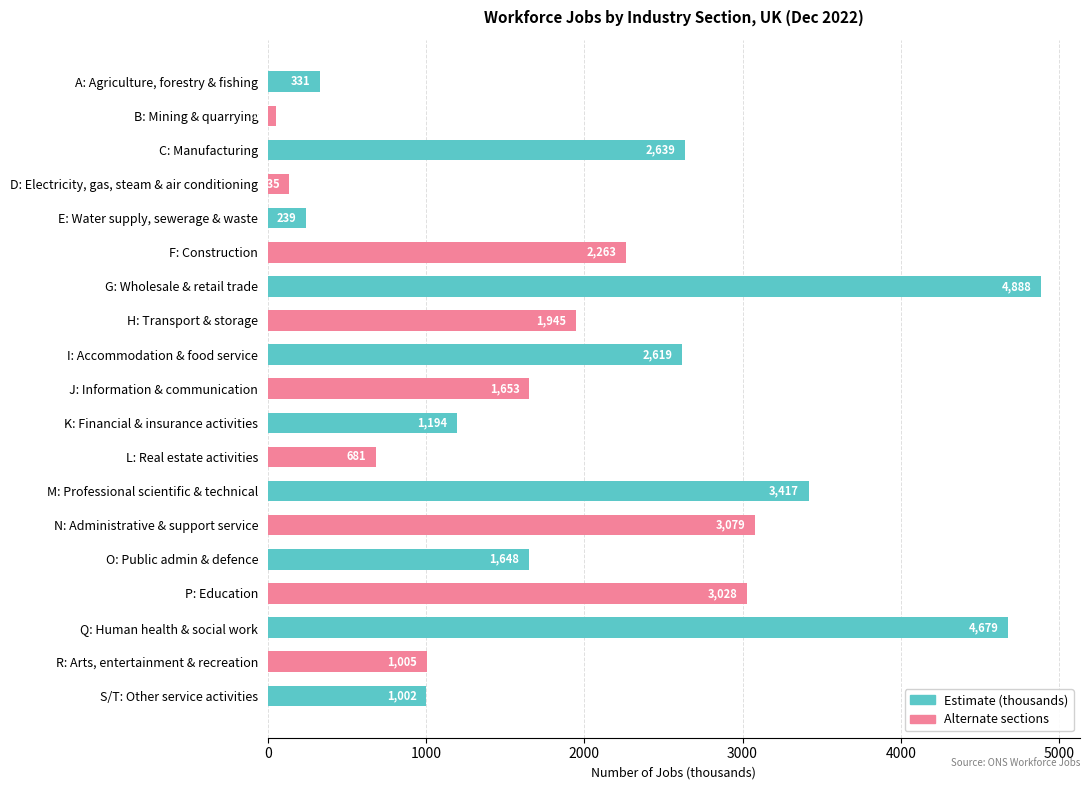

Are the bars horizontal?

Yes